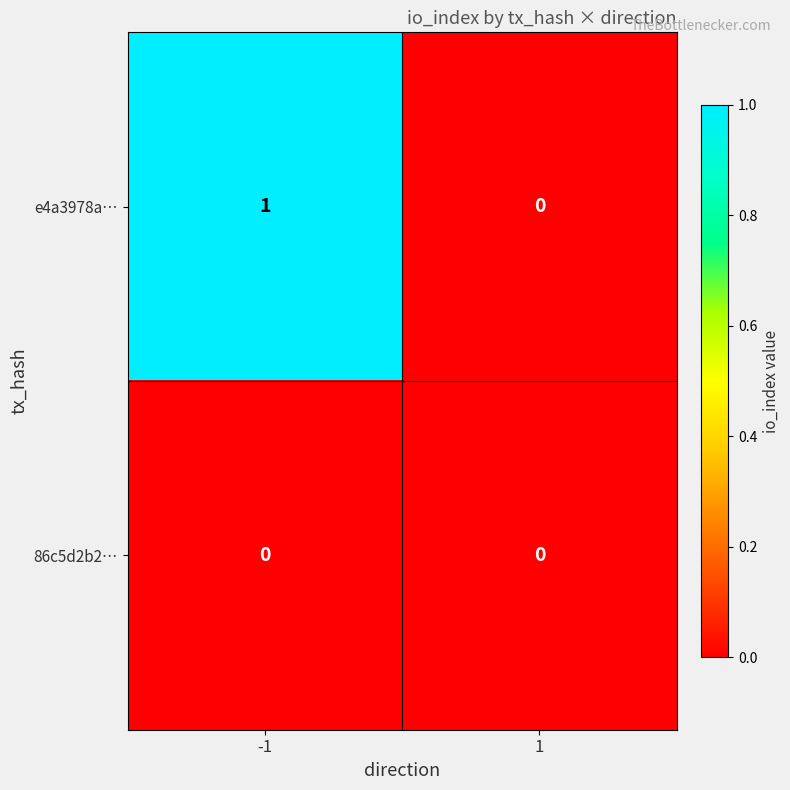

At which category is the sum across all series the highest?

-1